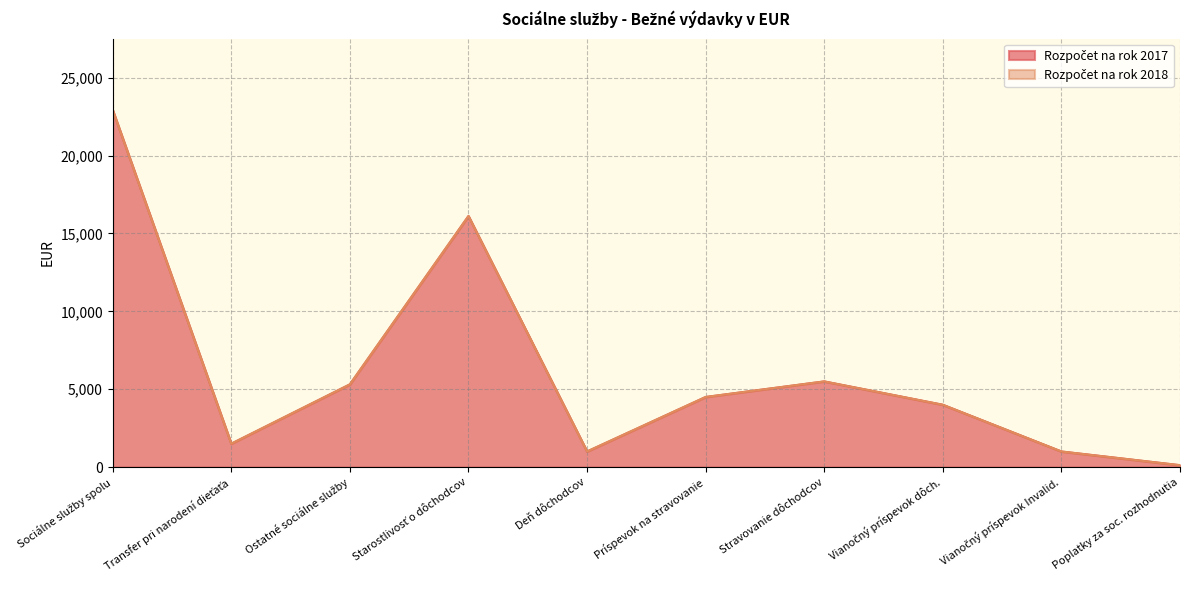

Rank the categories by Rozpočet na rok 2017 value from lowest to highest.

Poplatky za soc. rozhodnutia, Deň dôchodcov, Vianočný príspevok Invalid., Transfer pri narodení dieťaťa, Vianočný príspevok dôch., Príspevok na stravovanie, Ostatné sociálne služby, Stravovanie dôchodcov, Starostlivosť o dôchodcov, Sociálne služby spolu